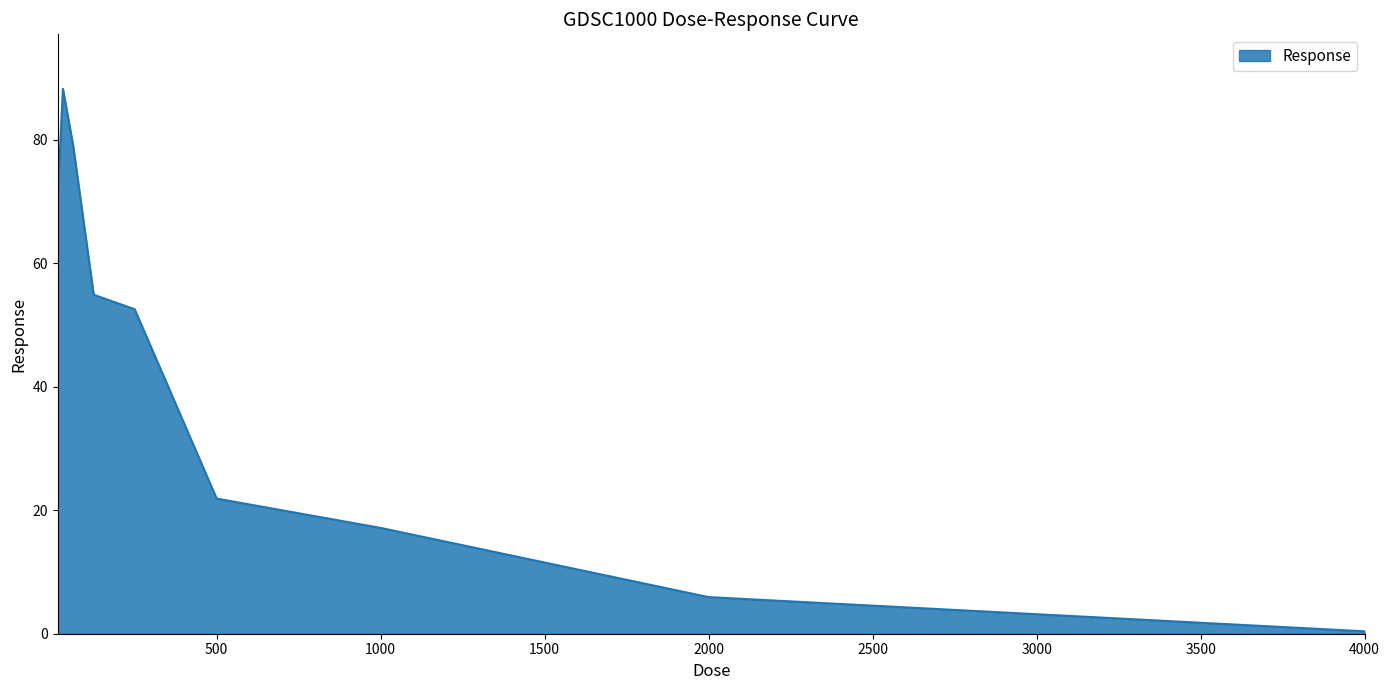

What is the greatest value displayed?

88.2